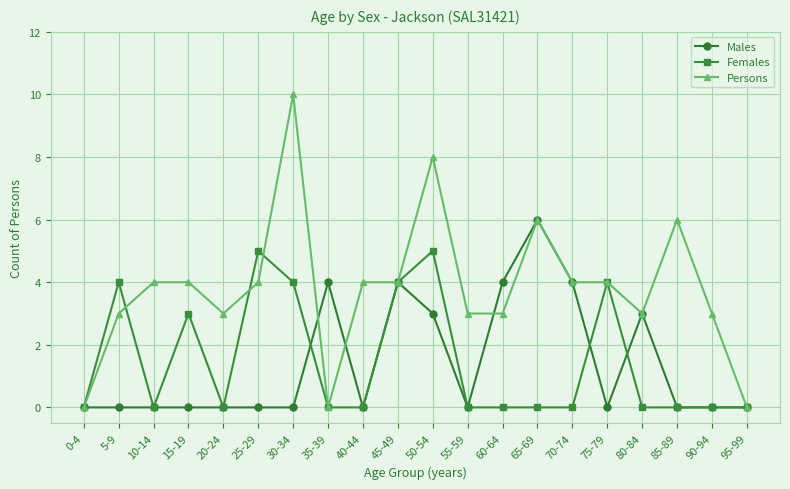

Which label corresponds to the largest value in the chart?

30-34